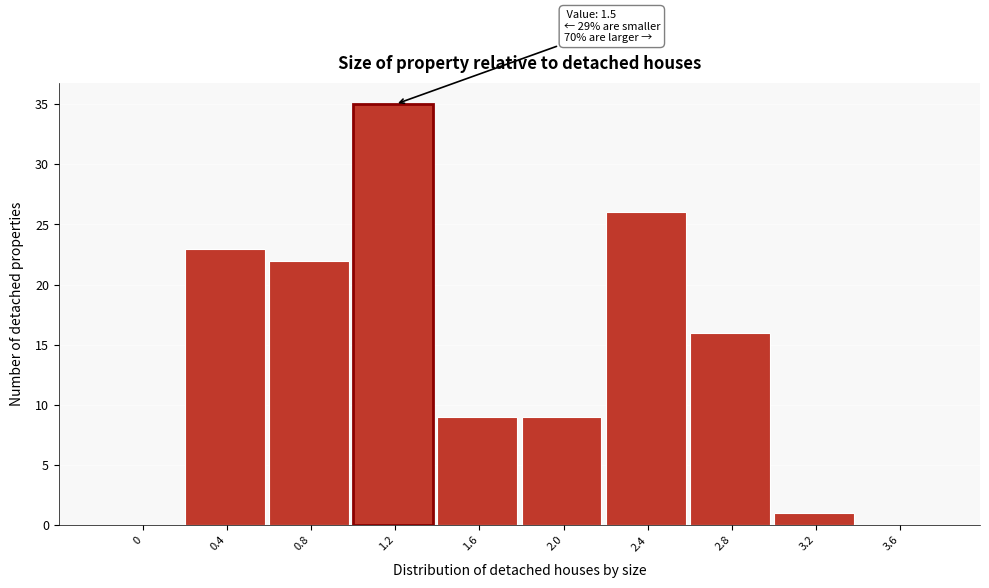

Reading left to right, list all the values displayed in this chart.

0=0	0.4=23	0.8=22	1.2=35	1.6=9	2.0=9	2.4=26	2.8=16	3.2=1	3.6=0